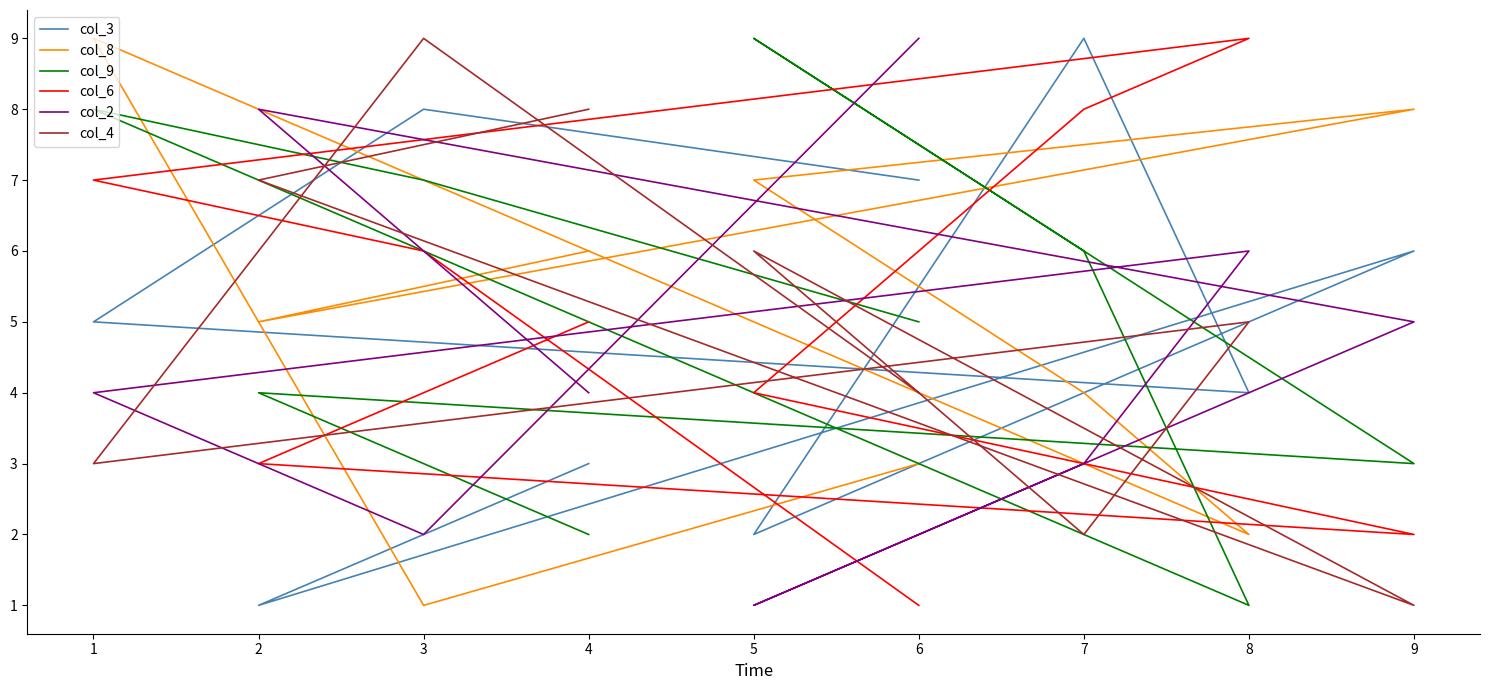

What are all the series names shown in the legend?

col_3, col_8, col_9, col_6, col_2, col_4